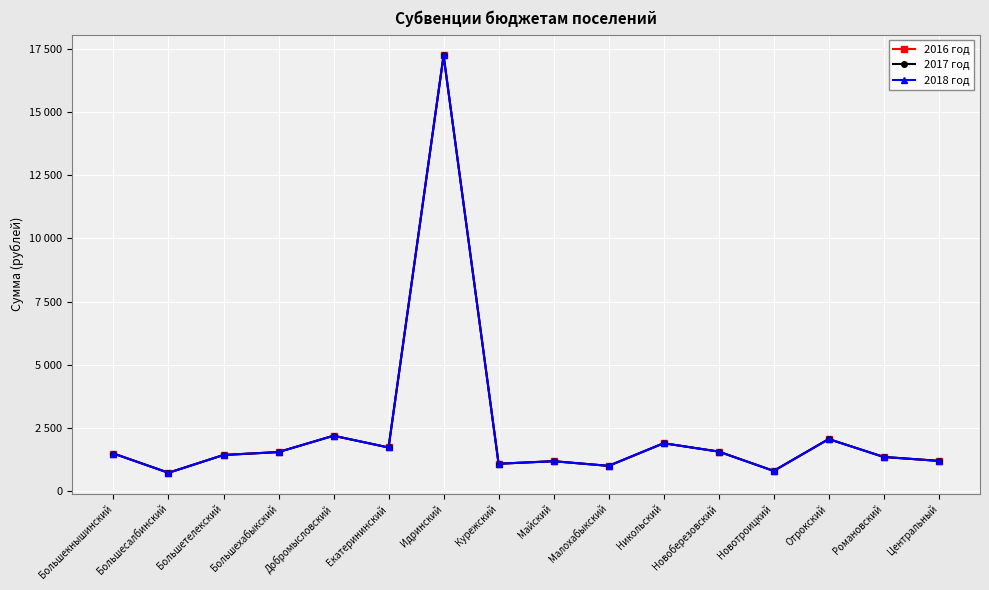

True or false: 2018 год and 2017 год intersect in this chart.

False